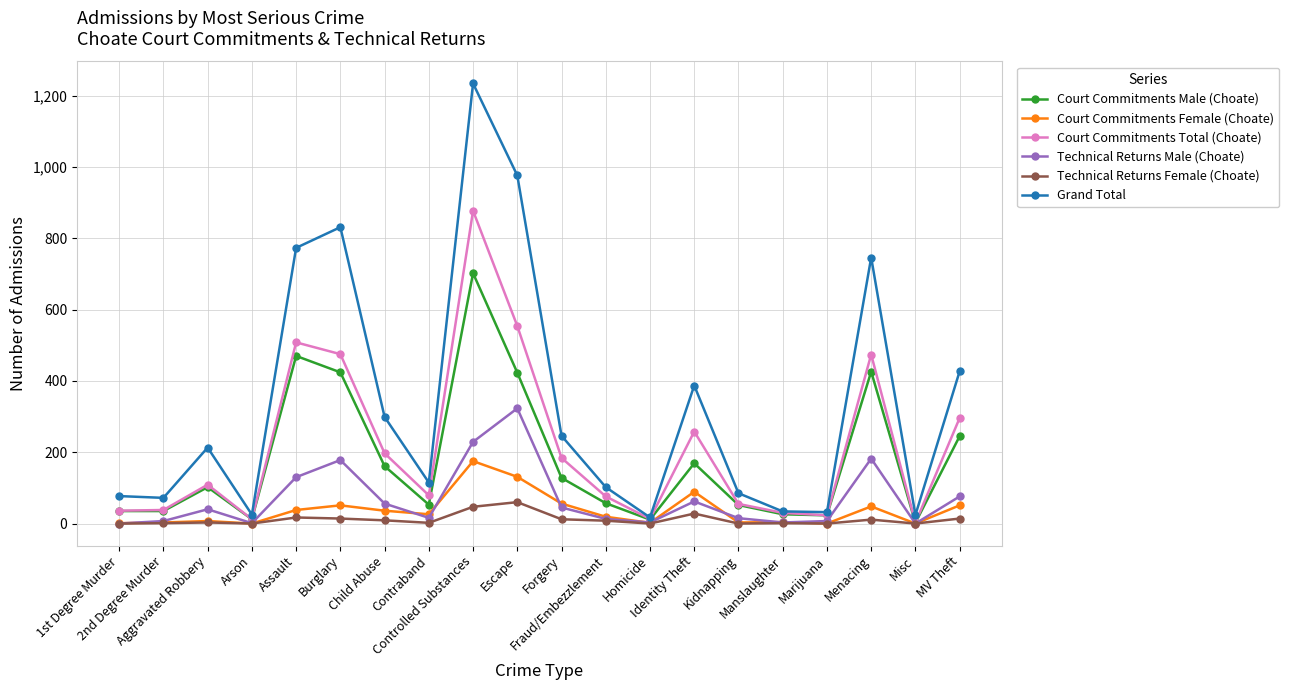

Rank the series at Child Abuse from highest to lowest value.

Grand Total, Court Commitments Total (Choate), Court Commitments Male (Choate), Technical Returns Male (Choate), Court Commitments Female (Choate), Technical Returns Female (Choate)